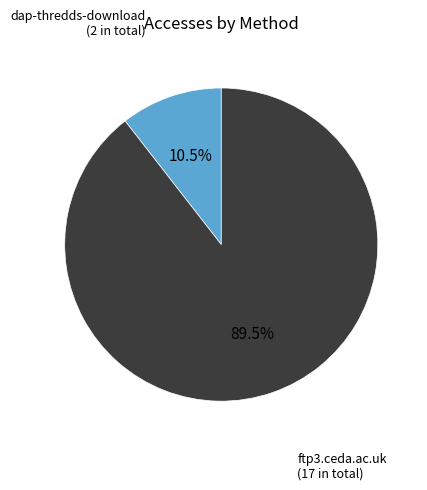

To the nearest percent, what is the difference between the dap-thredds-download and ftp3.ceda.ac.uk slice percentages?

79%